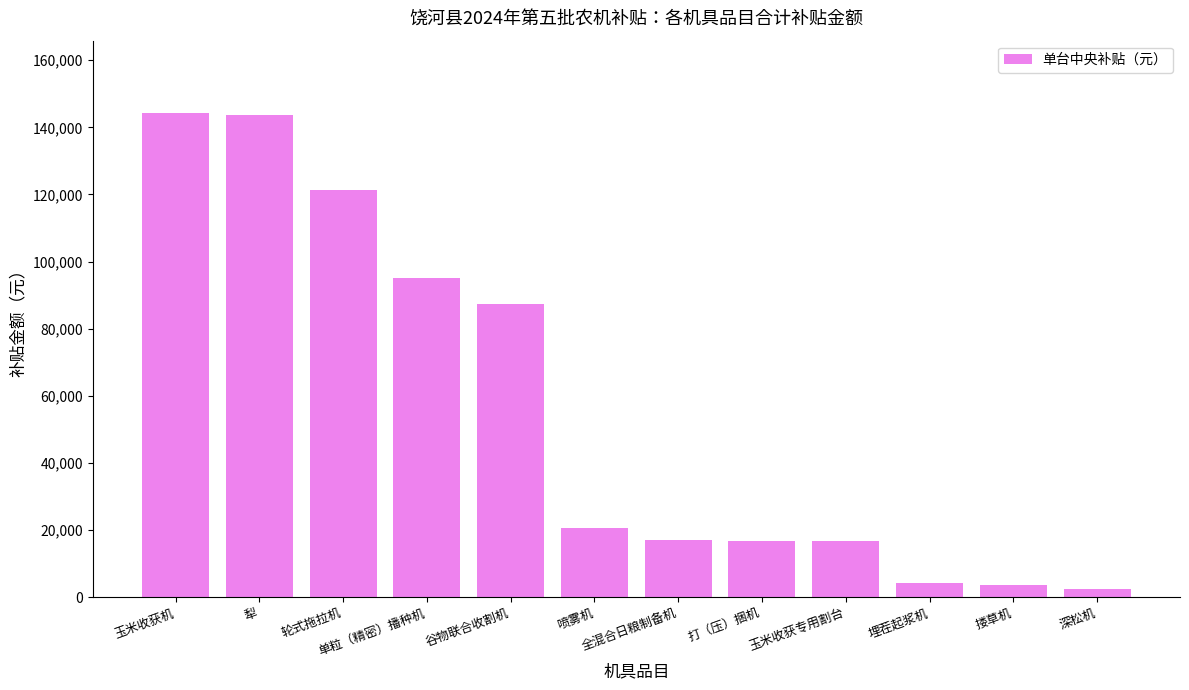

What is the change in value from 玉米收获机 to 打（压）捆机?

-127400